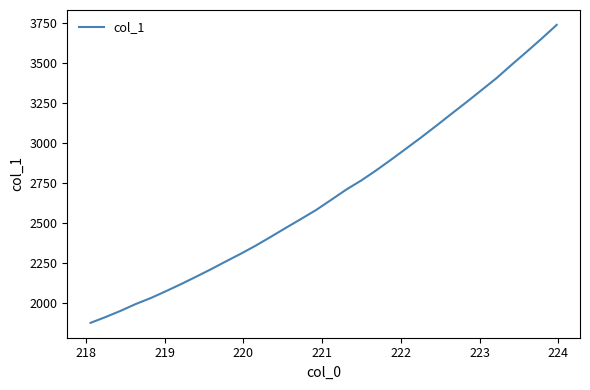

Does the chart have visible grid lines?

No